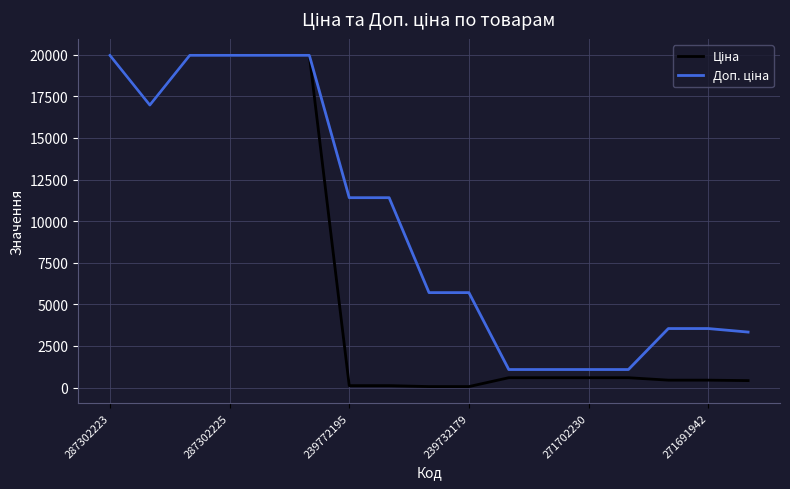

What is the maximum value shown in the chart?

19964.2